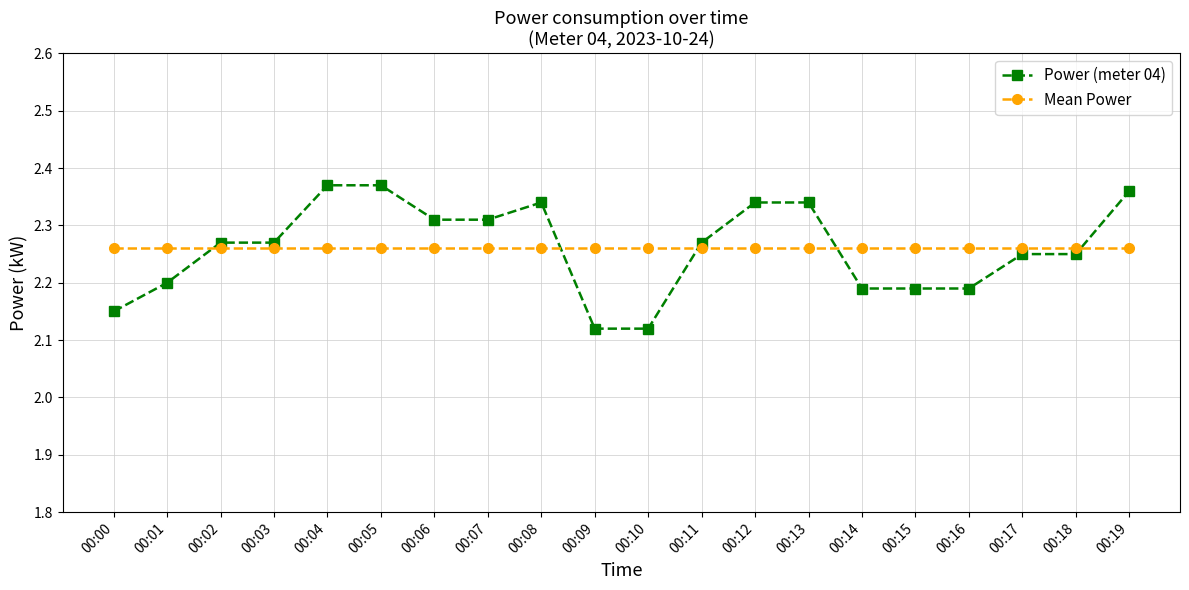

True or false: Power (meter 04) has more than 0 points higher than both neighbors.

True